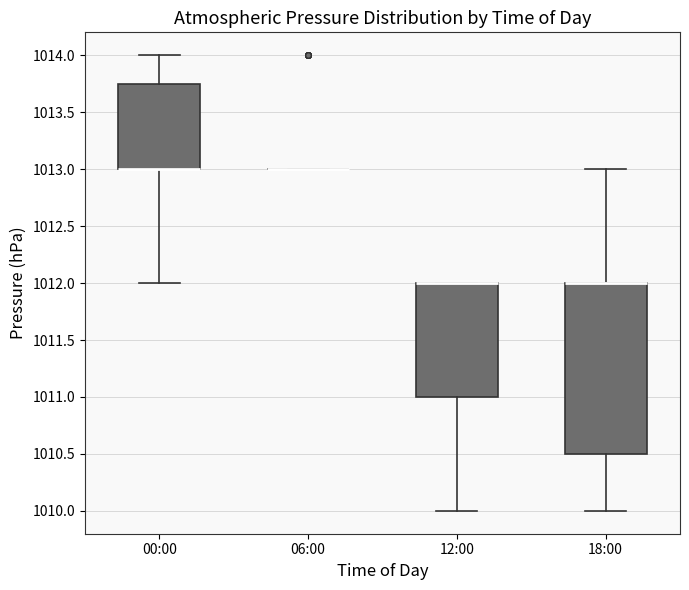

Which box is the tallest, from its lower edge to its upper edge?

18:00